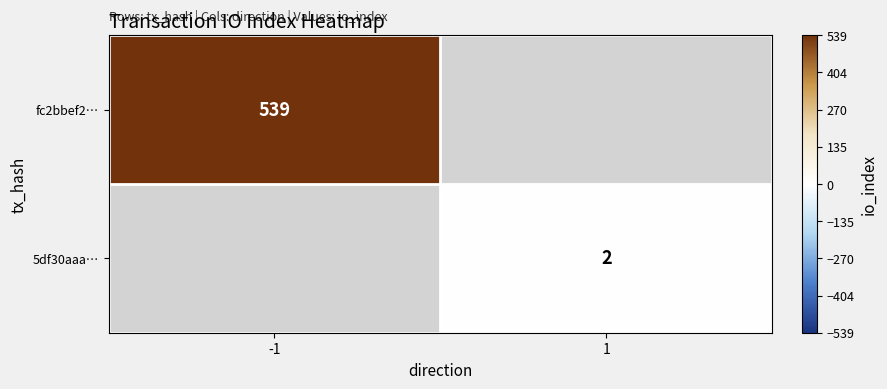

The value of 5df30aaa… at 1 is 1. True or false?

False